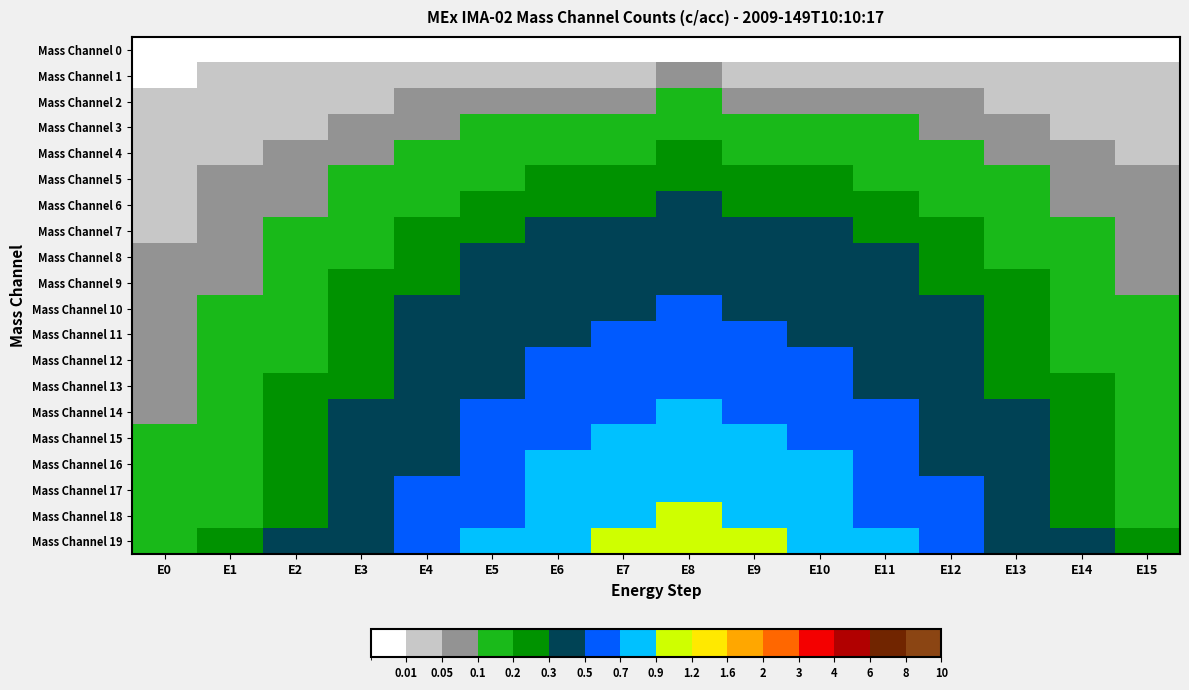

What is the total value across all series at E11?

7.2